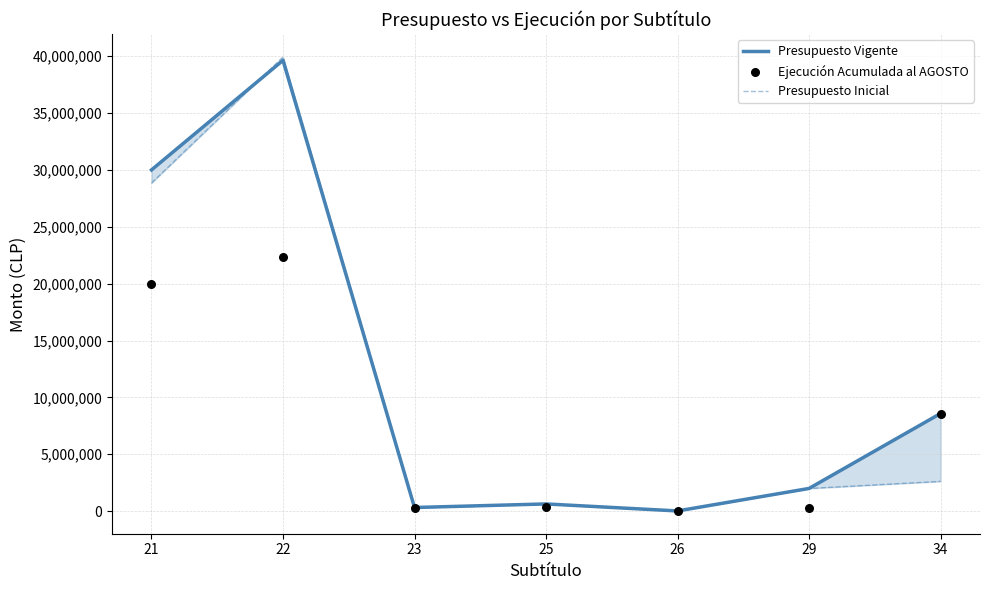

Which series reaches the maximum Y coordinate?

Presupuesto Inicial